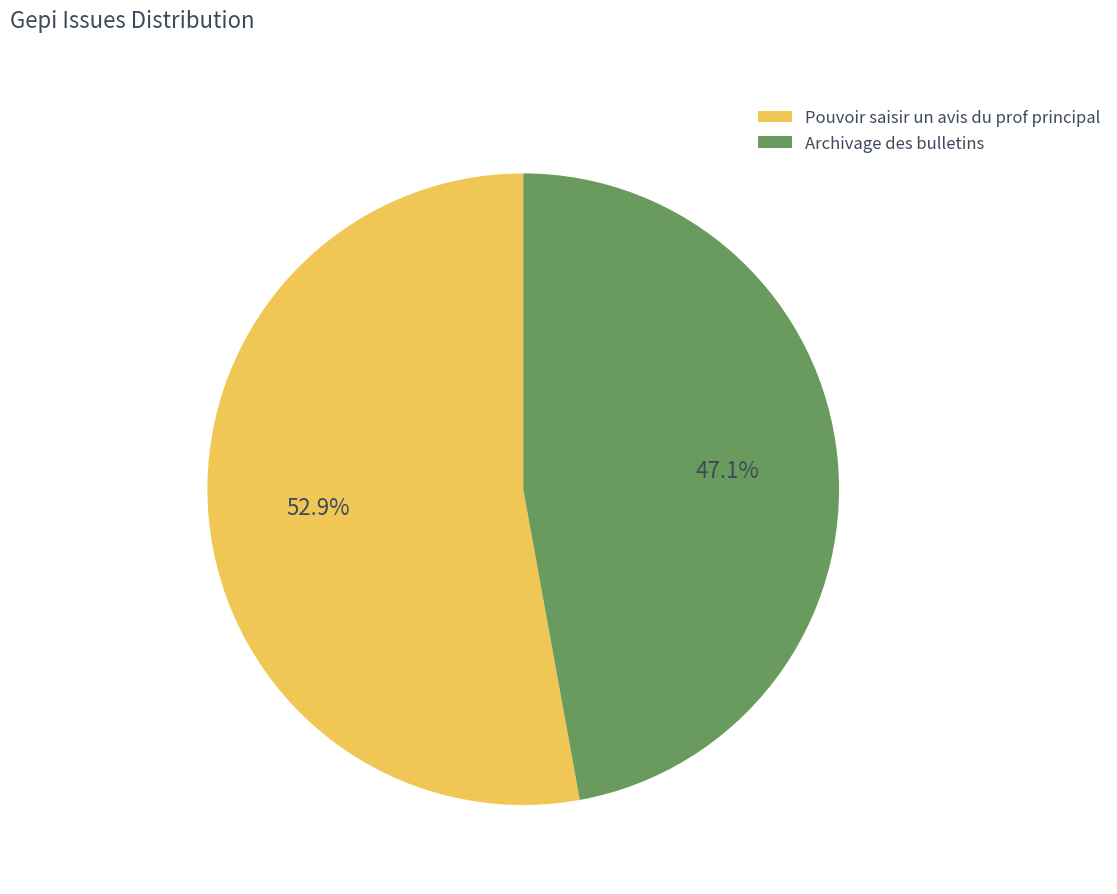

True or false: Archivage des bulletins accounts for 47% of the total.

True